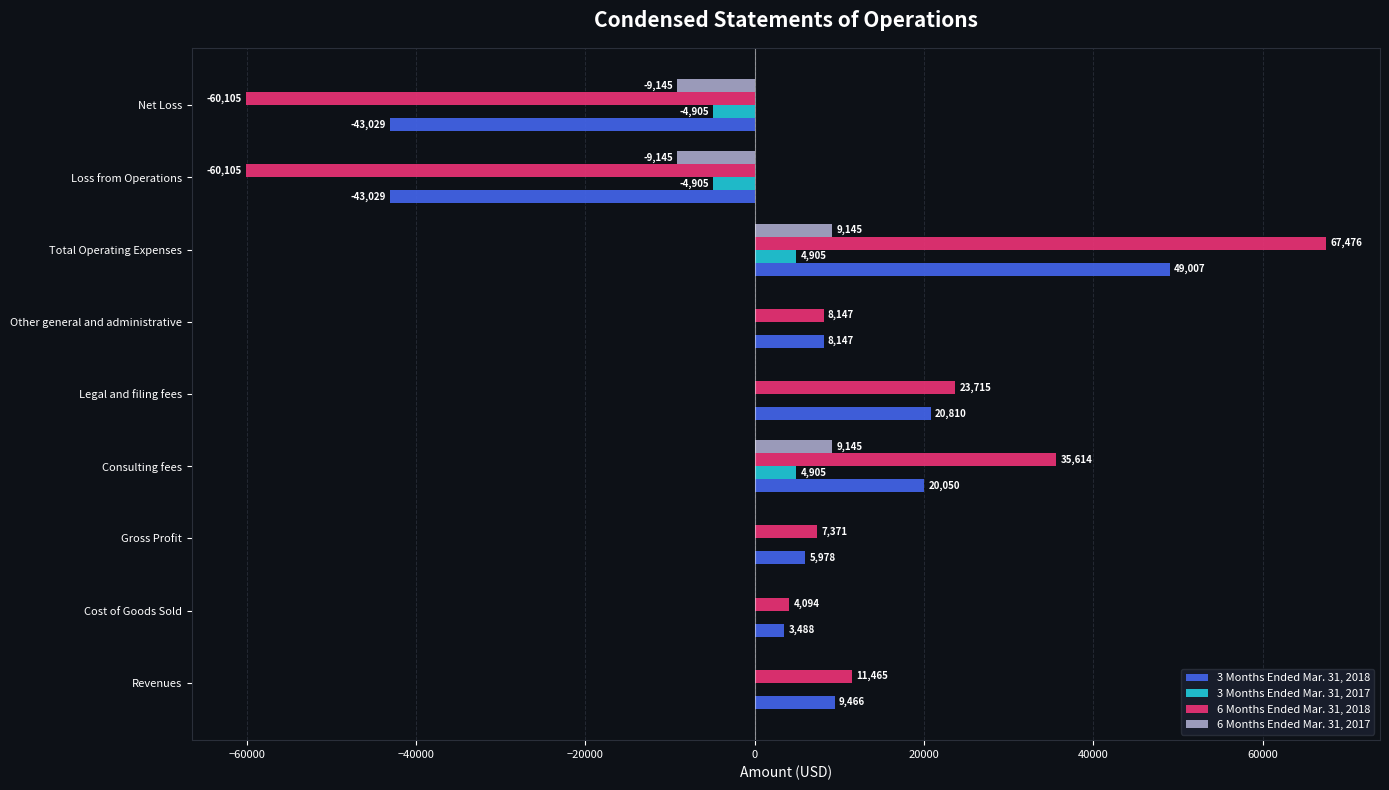

What is the sum of the 6 Months Ended Mar. 31, 2018 values at Gross Profit and Other general and administrative?

15518